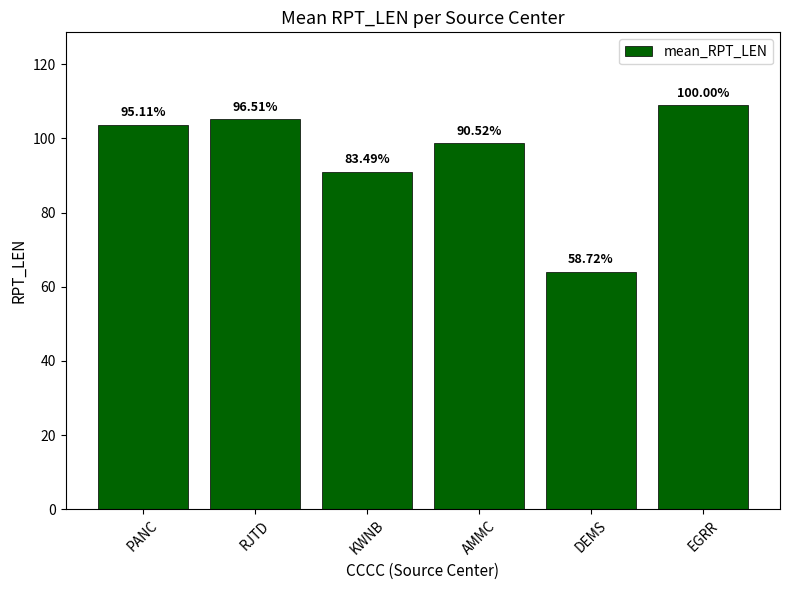

Are the bars horizontal?

No